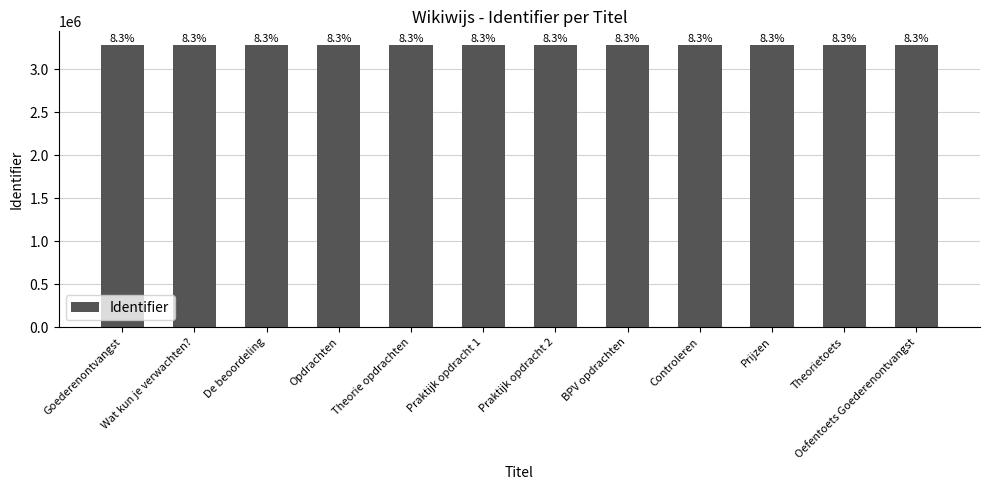

True or false: the data shows 3275820 at Wat kun je verwachten?.

True